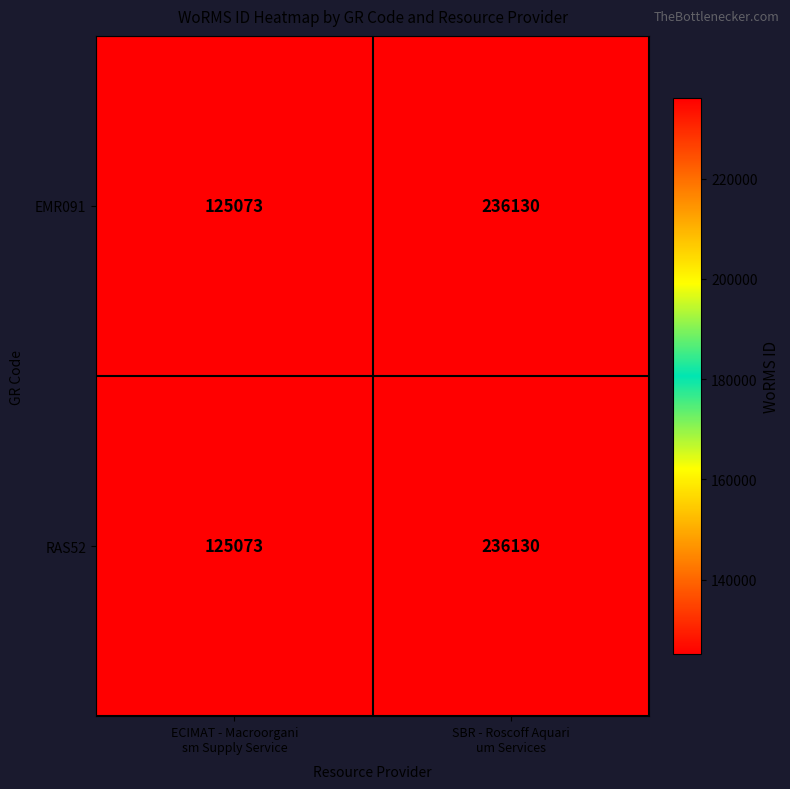

What is the sum of all RAS52 values?

361203